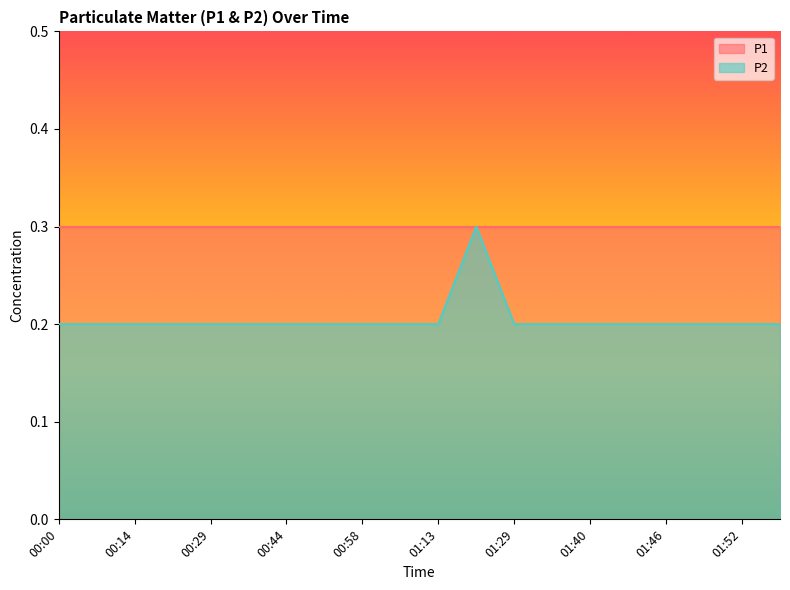

Reading left to right, extract all data points from this chart.

0.2	0.2	0.2	0.2	0.2	0.2	0.2	0.2	0.2	0.2	0.2	0.3	0.2	0.2	0.2	0.2	0.2	0.2	0.2	0.2